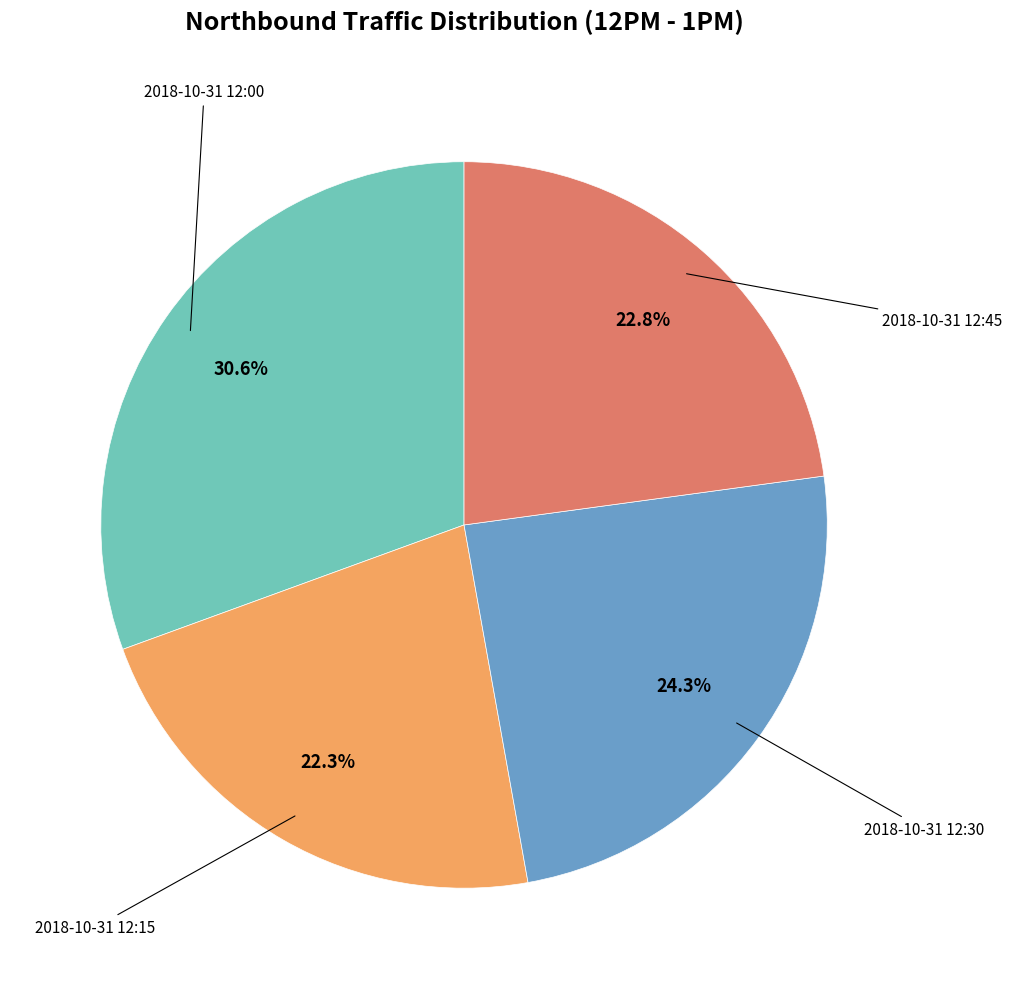

Which category has the biggest portion of the pie?

2018-10-31 12:00